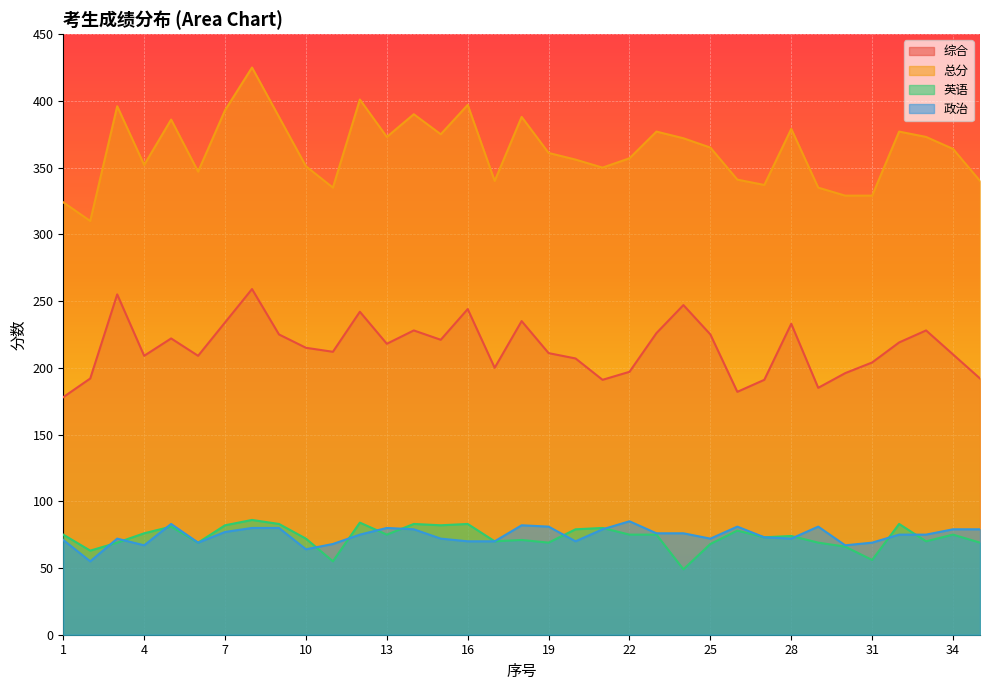

What are all the series names shown in the legend?

综合, 总分, 英语, 政治